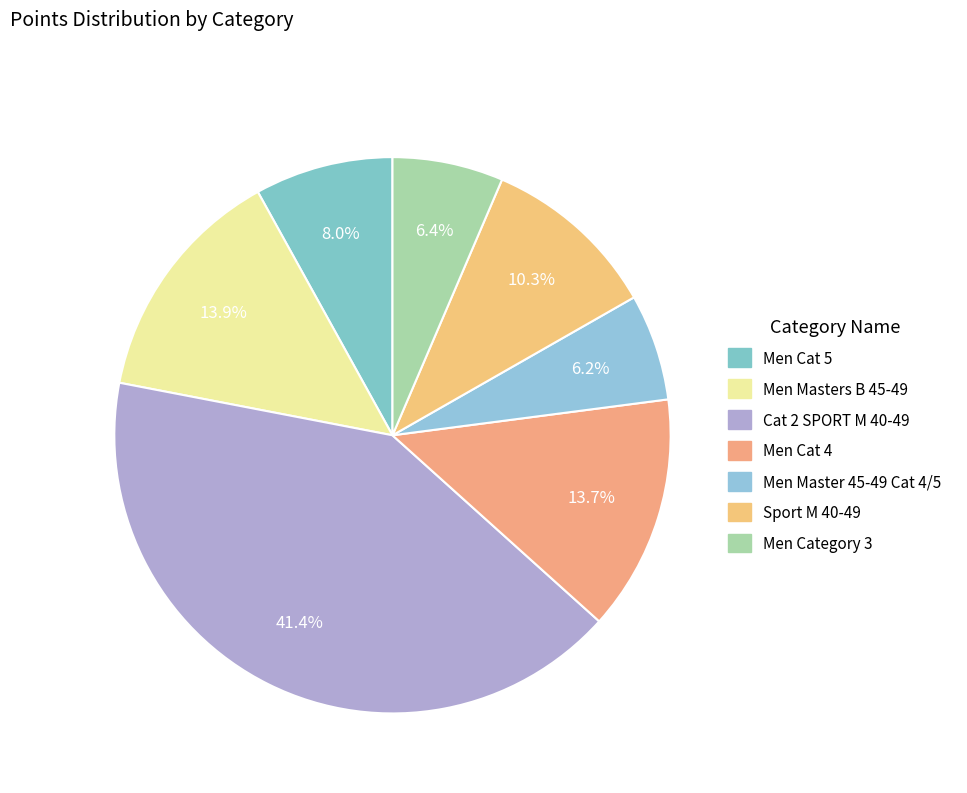

Which category has the smallest portion of the pie?

Men Master 45-49 Cat 4/5